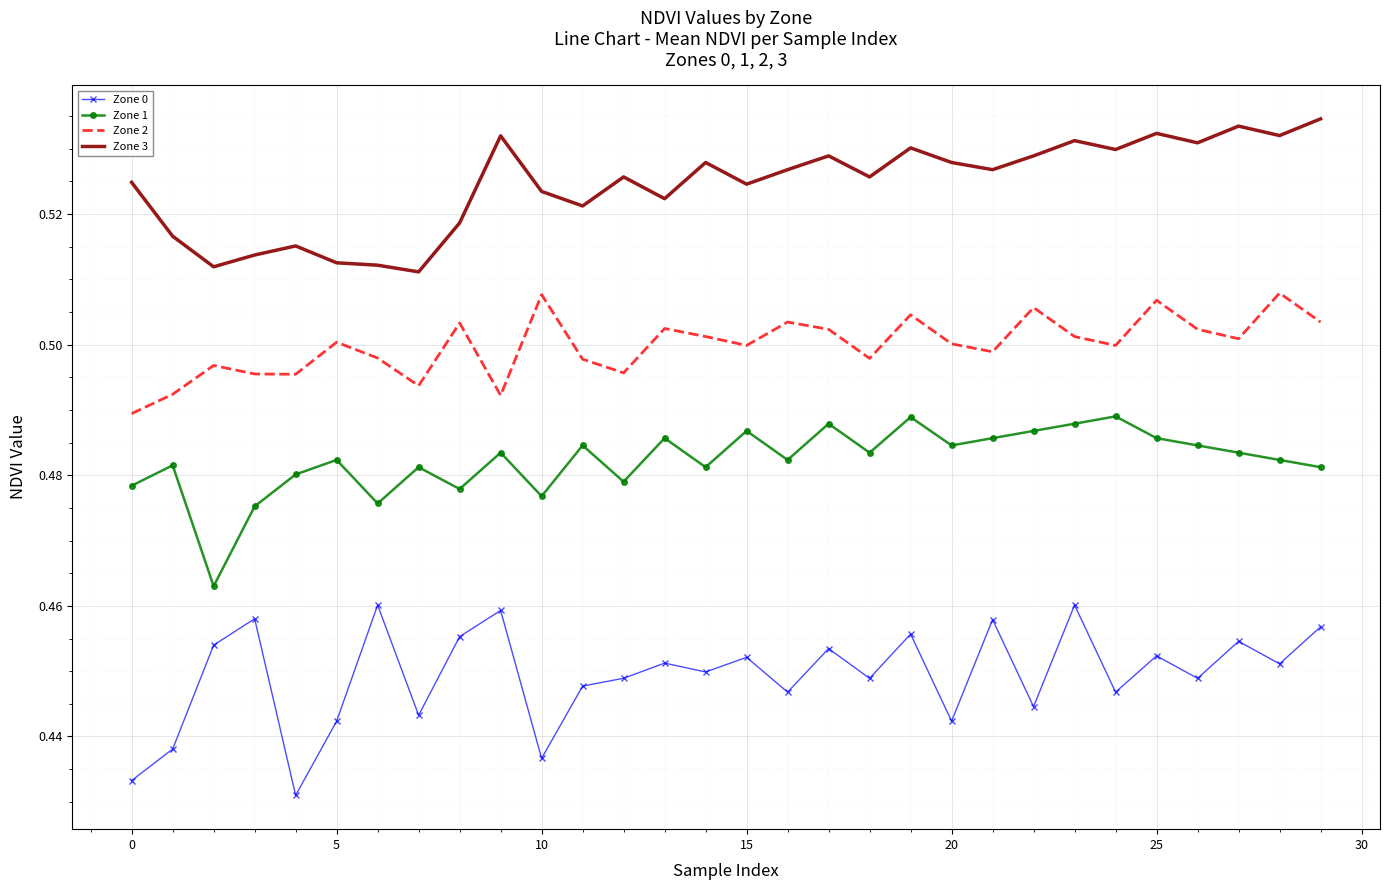

List the series in order of their overall mean, lowest first.

Zone 0, Zone 1, Zone 2, Zone 3